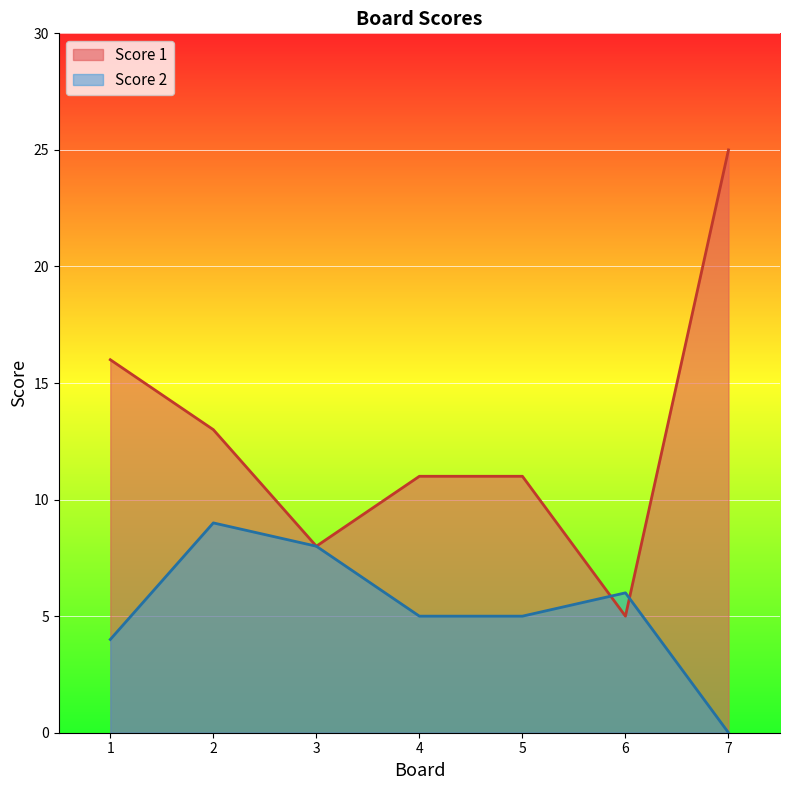

Does the chart display data point markers on the line(s)?

No